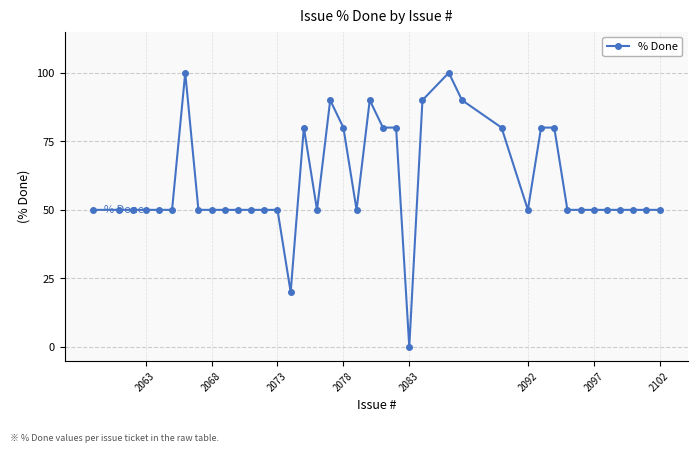

What is the average value?

60